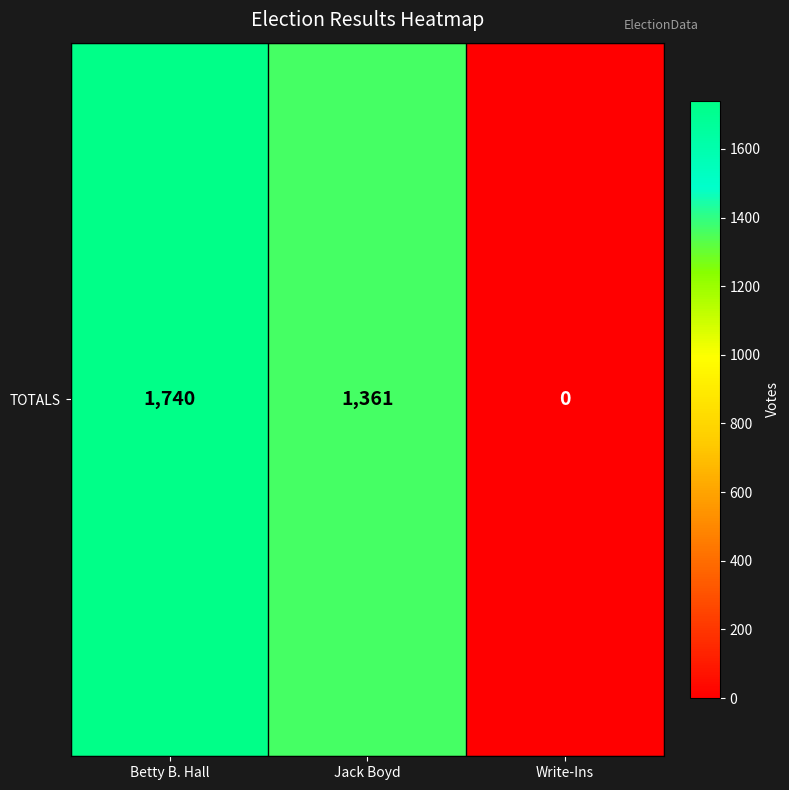

Reading left to right, extract all data points from this chart.

1740	1361	0